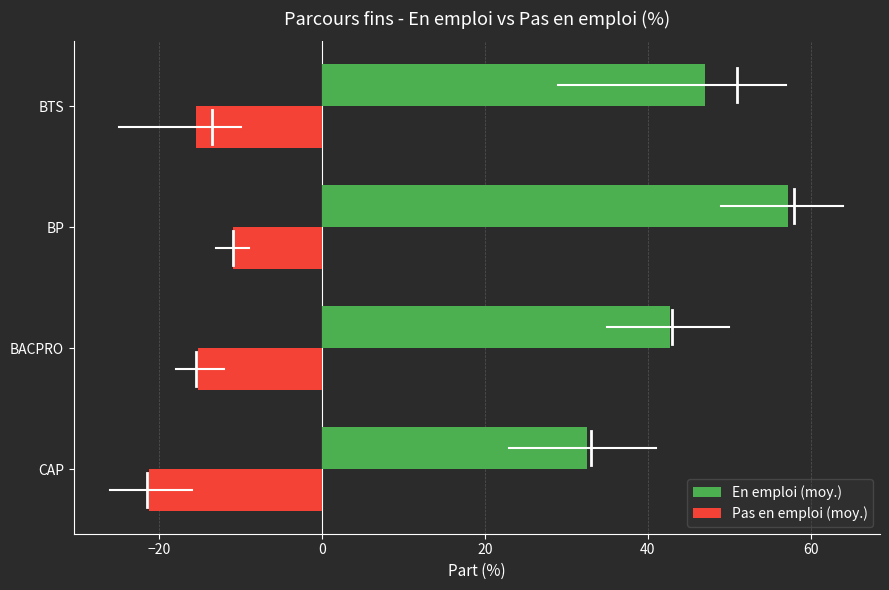

At how many categories does at least one series exceed 5?

4